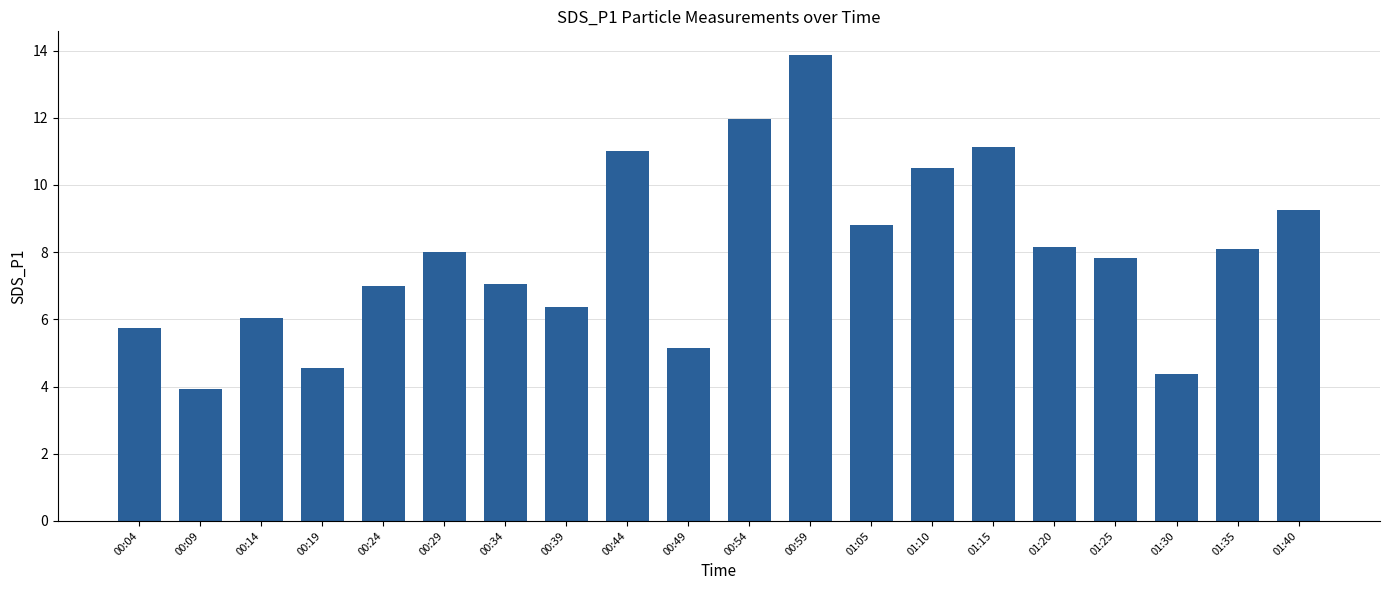

At which category does the chart reach its minimum across all series?

00:09